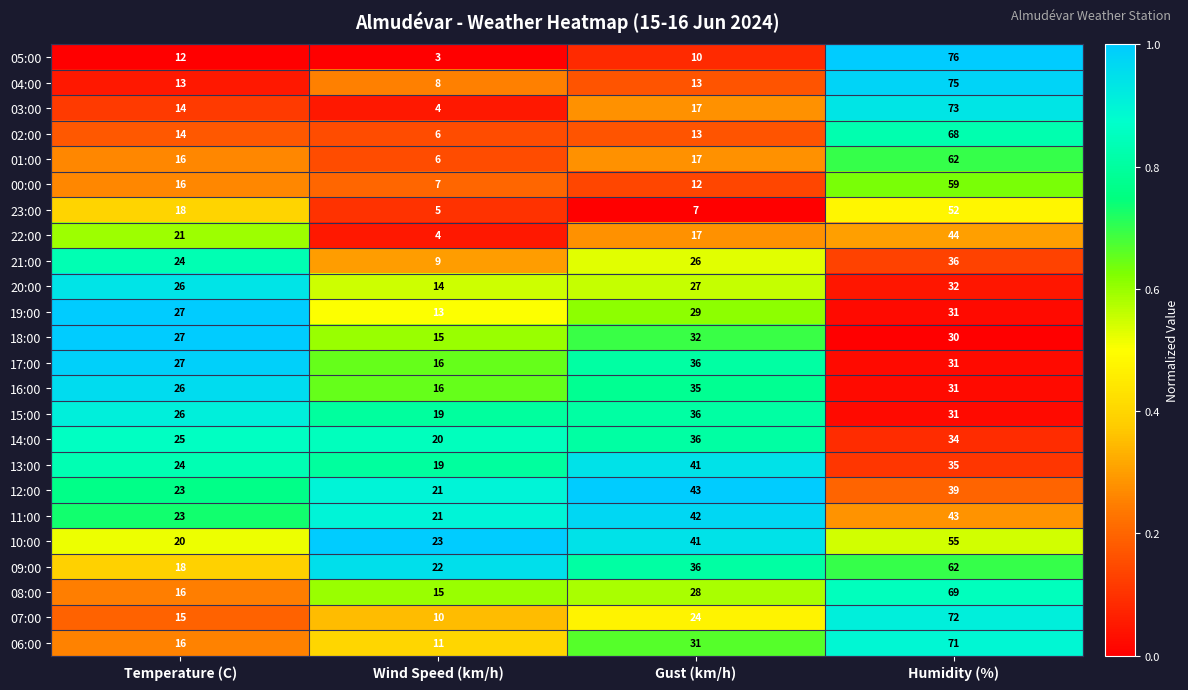

What is the total value across all series at Wind Speed (km/h)?

307